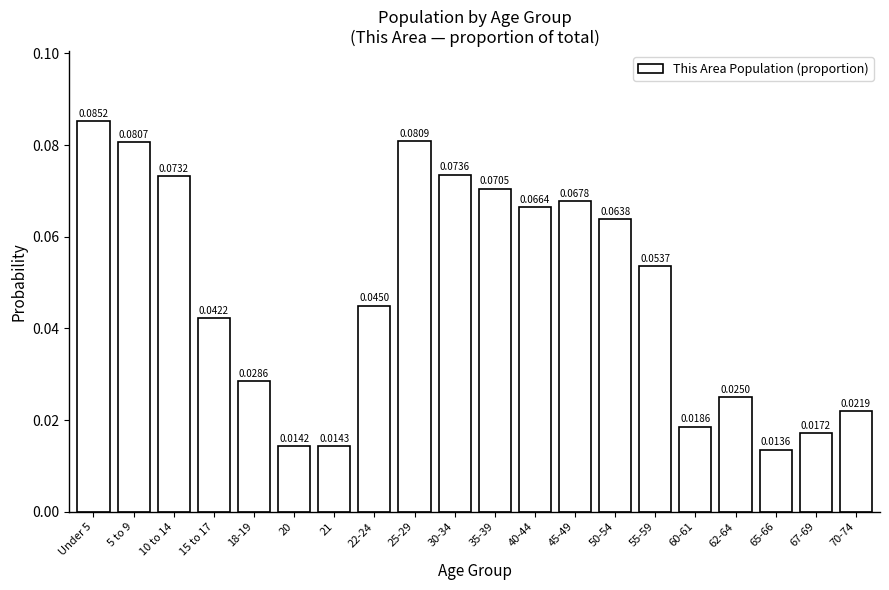

Rank the categories by value from highest to lowest.

Under 5, 25-29, 5 to 9, 30-34, 10 to 14, 35-39, 45-49, 40-44, 50-54, 55-59, 22-24, 15 to 17, 18-19, 62-64, 70-74, 60-61, 67-69, 21, 20, 65-66